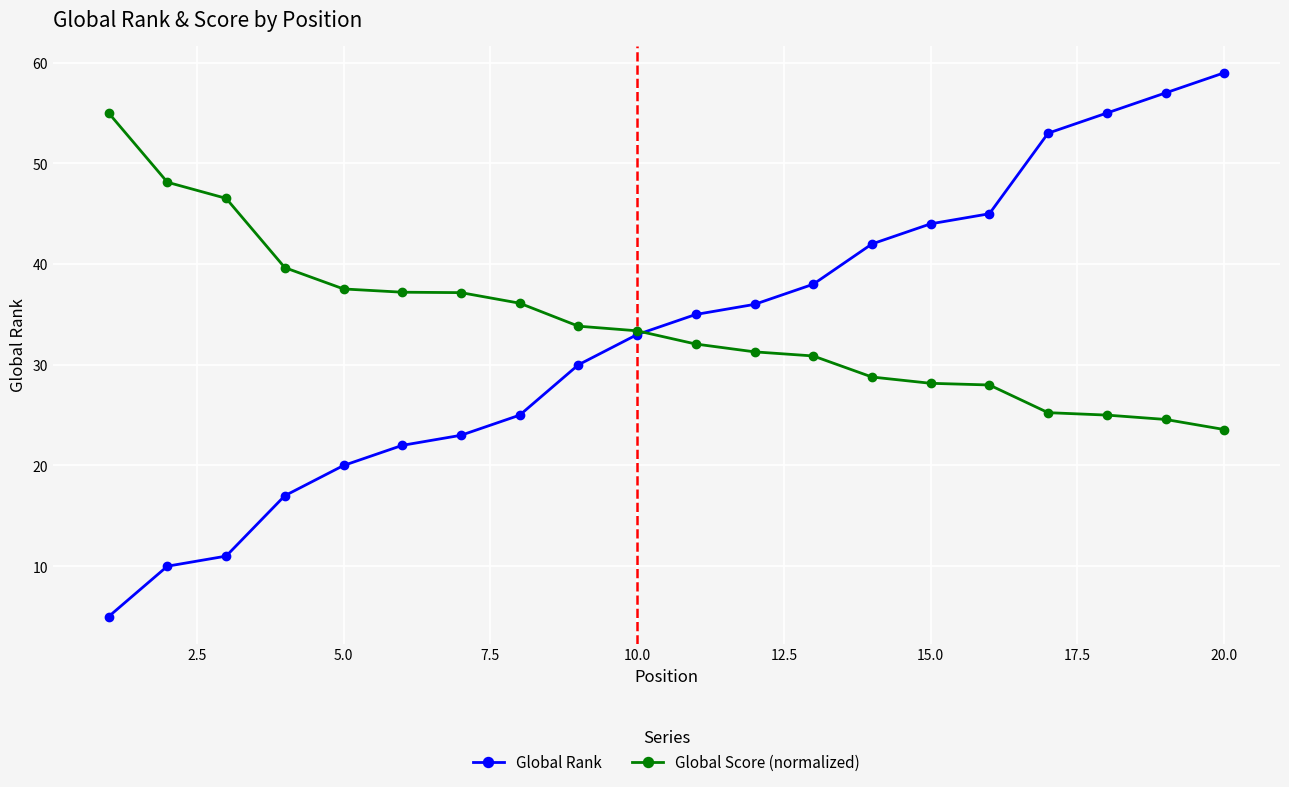

What is the value of the Global Score (normalized) point at the 16th from the left?

28.0